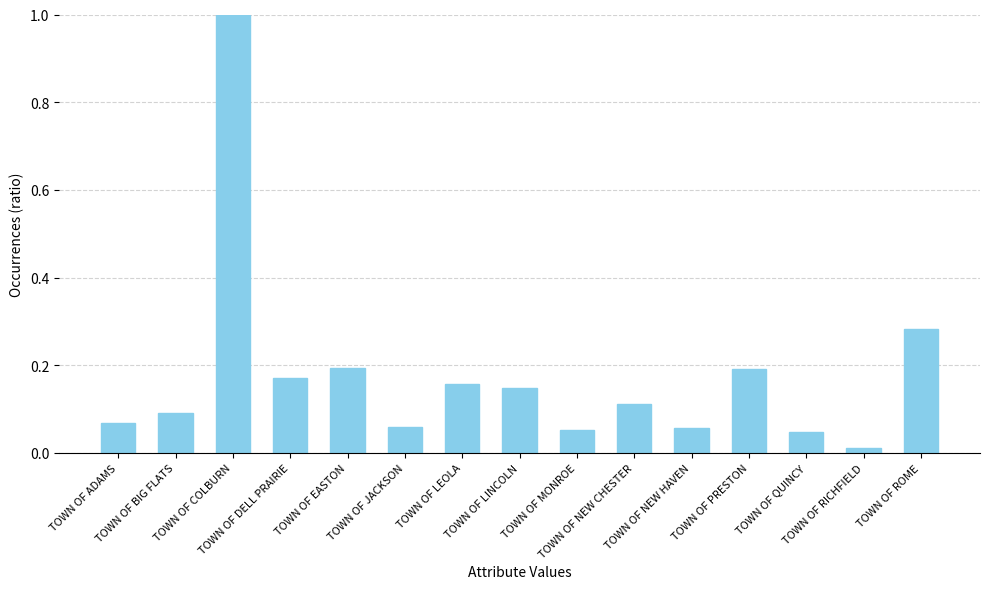

Which label corresponds to the largest value in the chart?

TOWN OF COLBURN